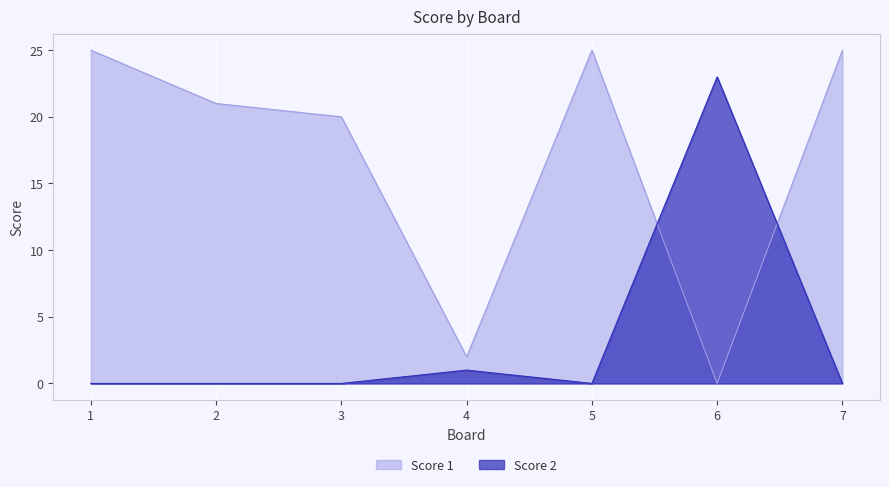

Which series ends up on top after the final intersection of Score 2 and Score 1?

Score 1